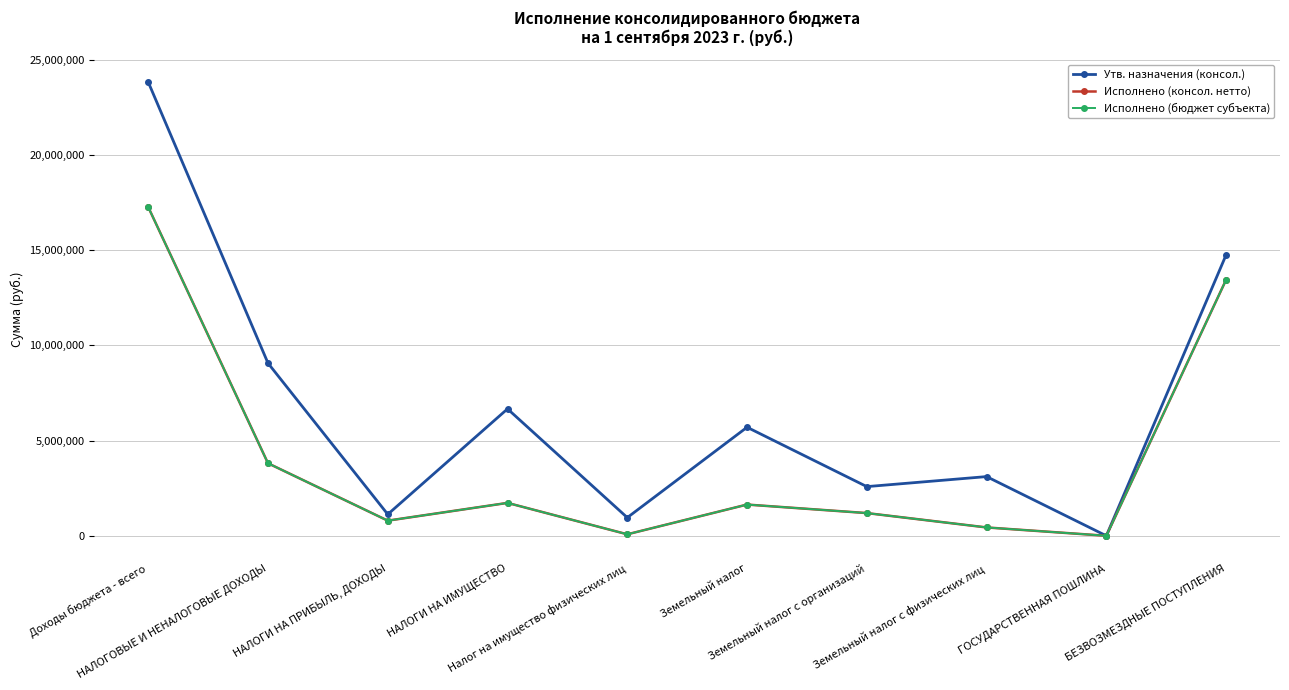

At which label is Утв. назначения (консол.) closest to 11915001?

БЕЗВОЗМЕЗДНЫЕ ПОСТУПЛЕНИЯ